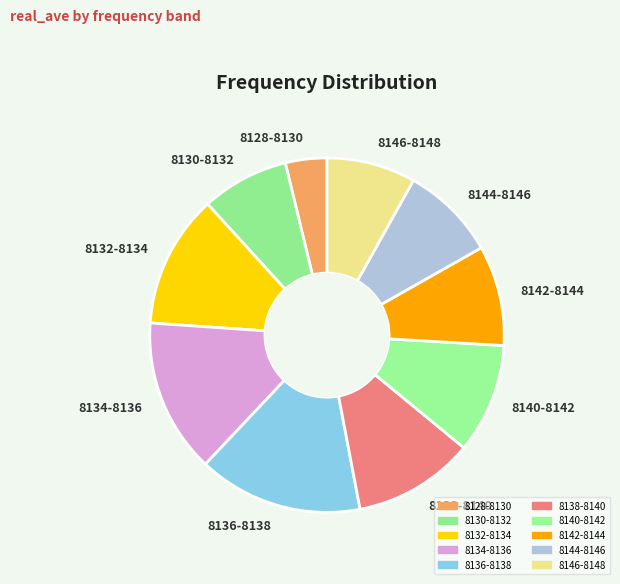

How many segments does this pie chart have?

10